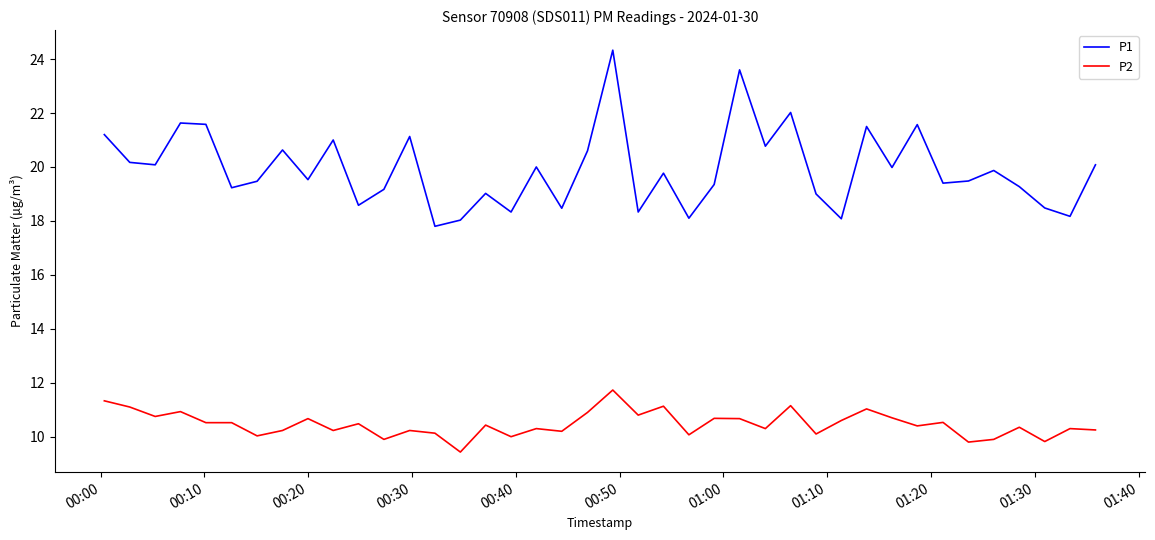

What is the difference between the maximum and minimum values in the P2 series?

2.3